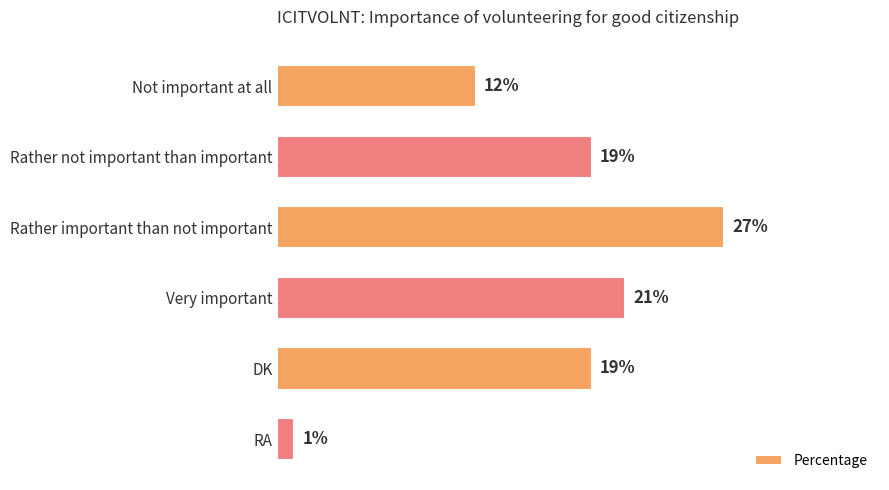

What is the label of the 5th bar from the bottom?

Rather not important than important